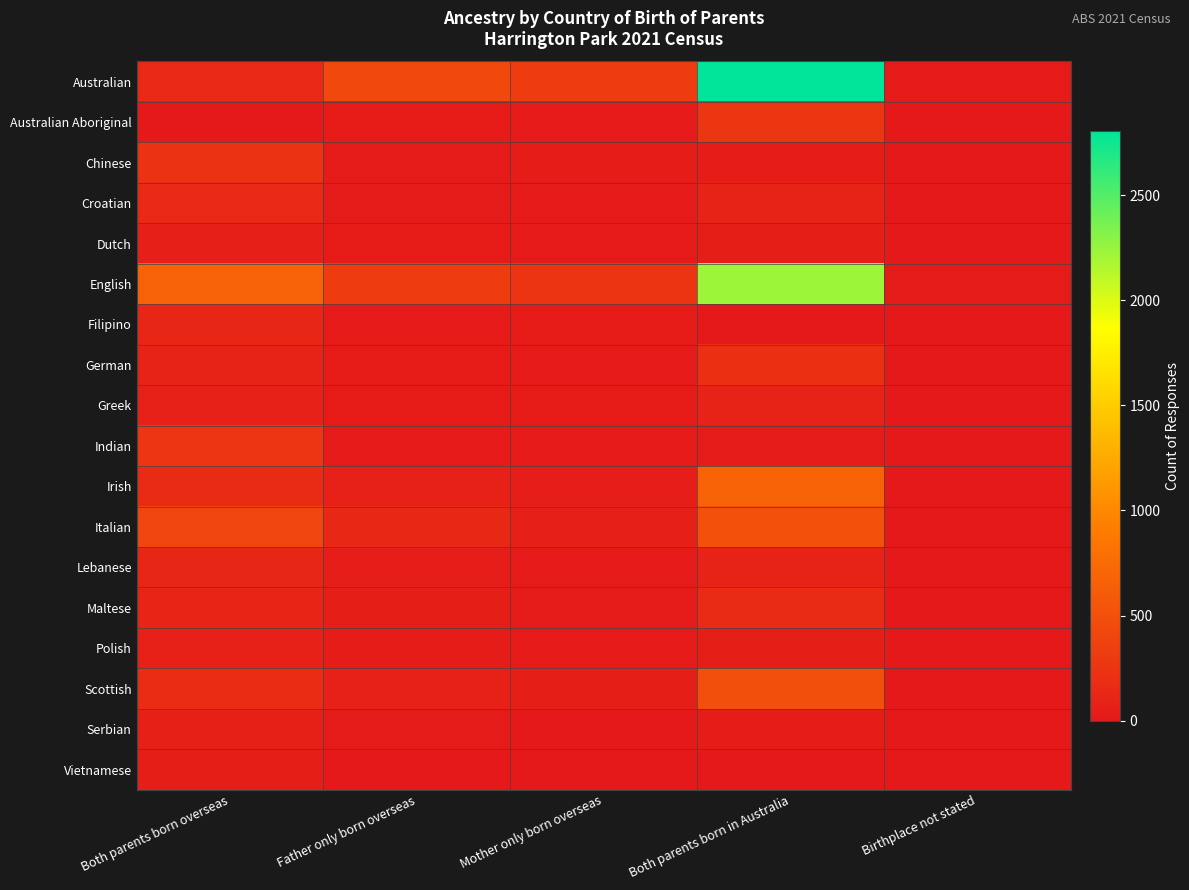

At which category is the sum across all series the highest?

Both parents born in Australia